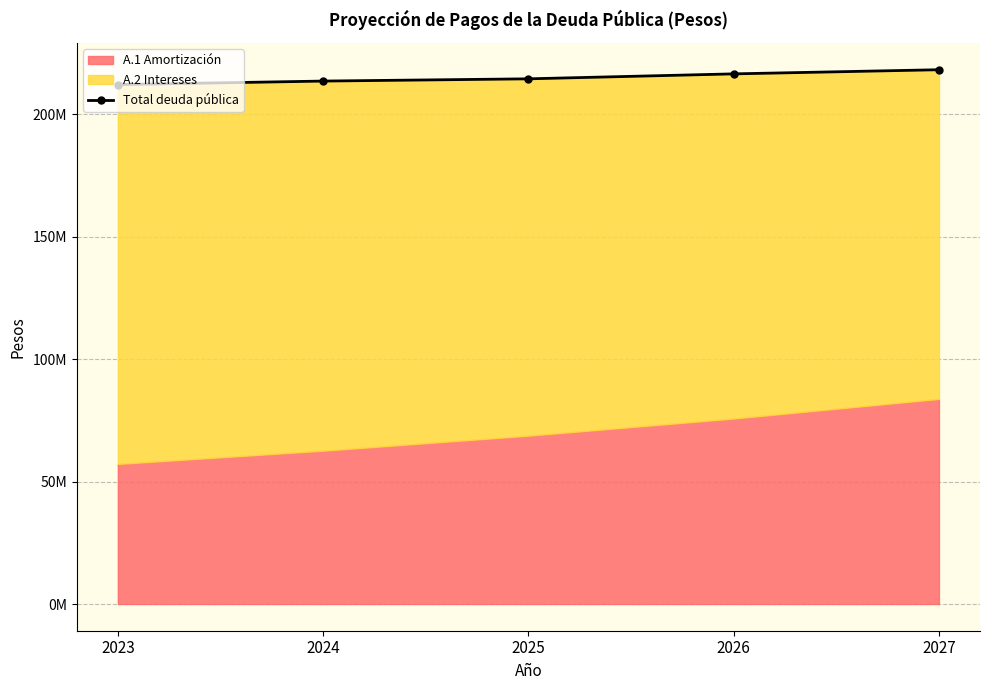

What is the average value?

214855289